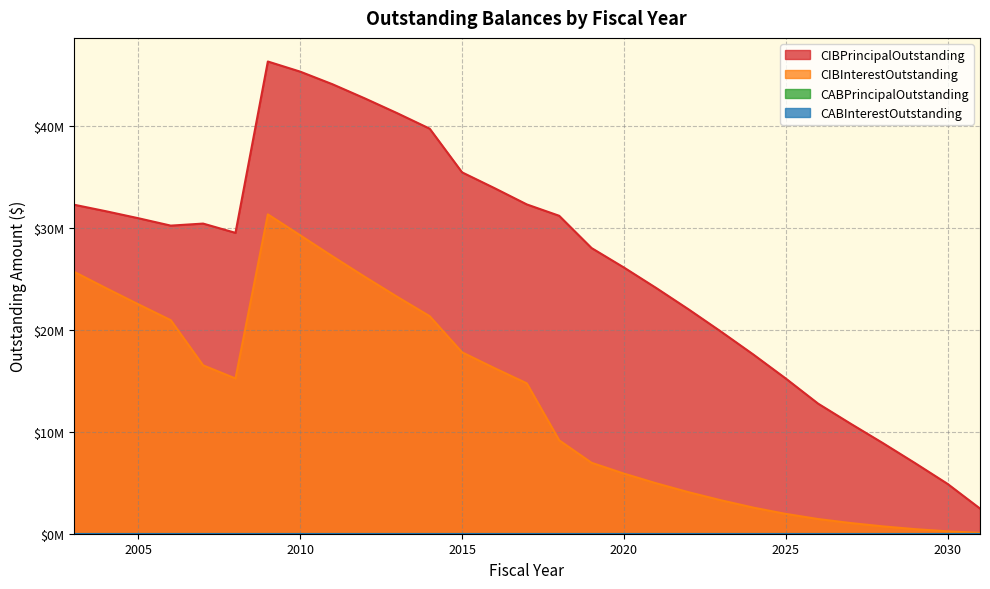

True or false: CIBInterestOutstanding and CIBPrincipalOutstanding intersect in this chart.

False